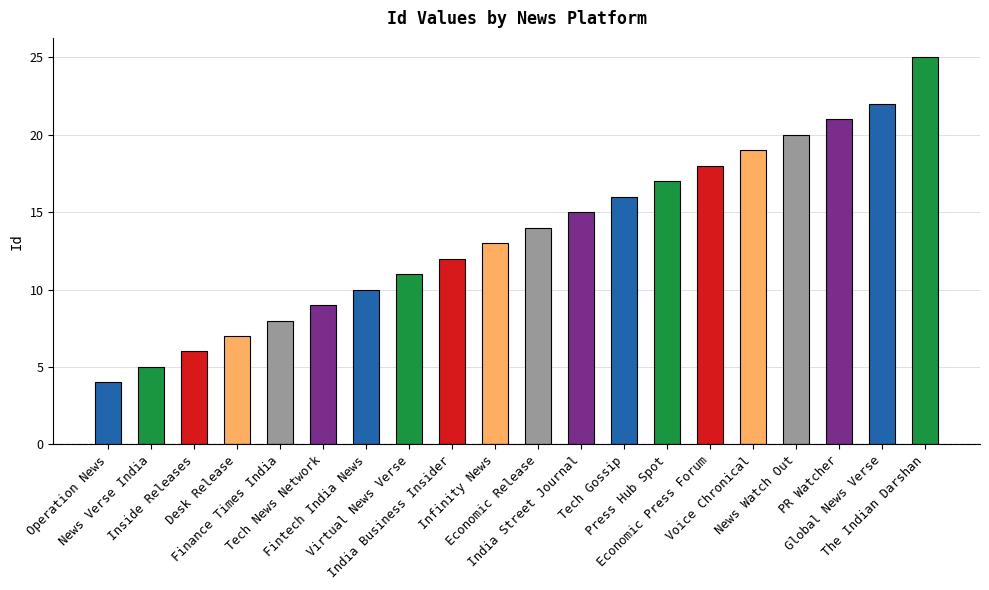

What position from the left is Economic Press Forum?

15